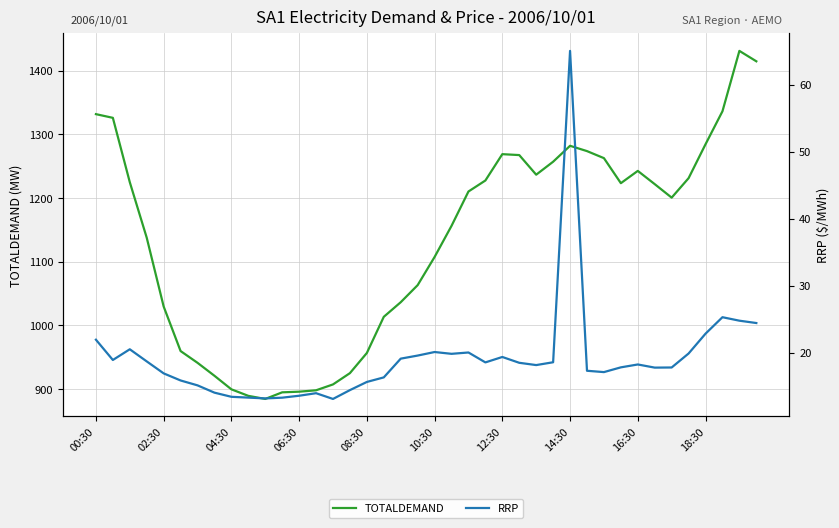

What is the value of the RRP point at the 25th from the left?

19.3